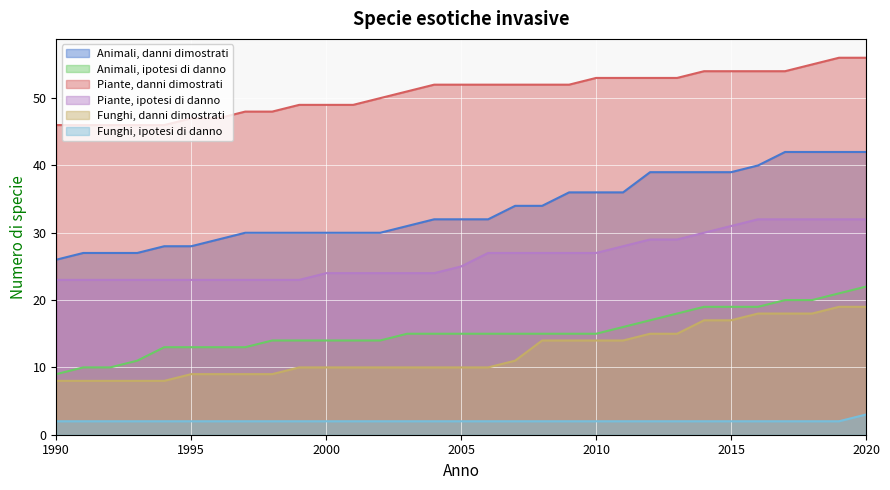

Is it true that Piante, ipotesi di danno equals 24 at 2001?

True